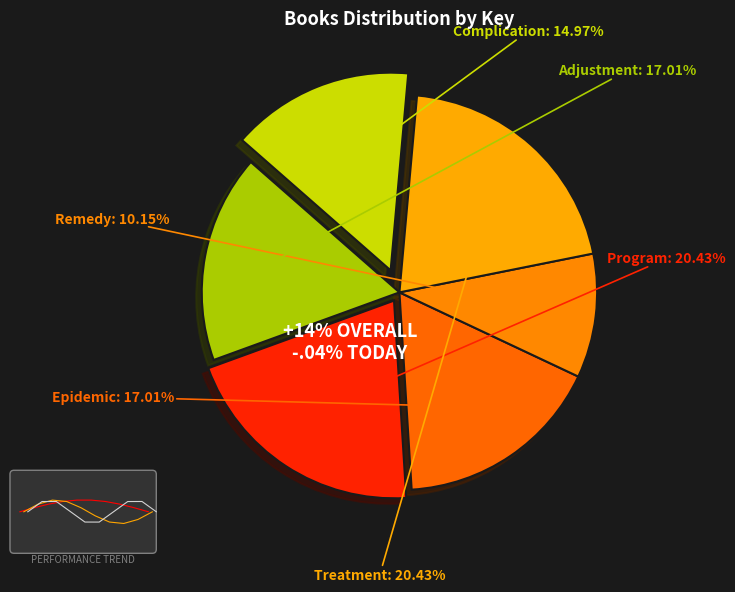

Between Program and Adjustment, which is larger?

Program